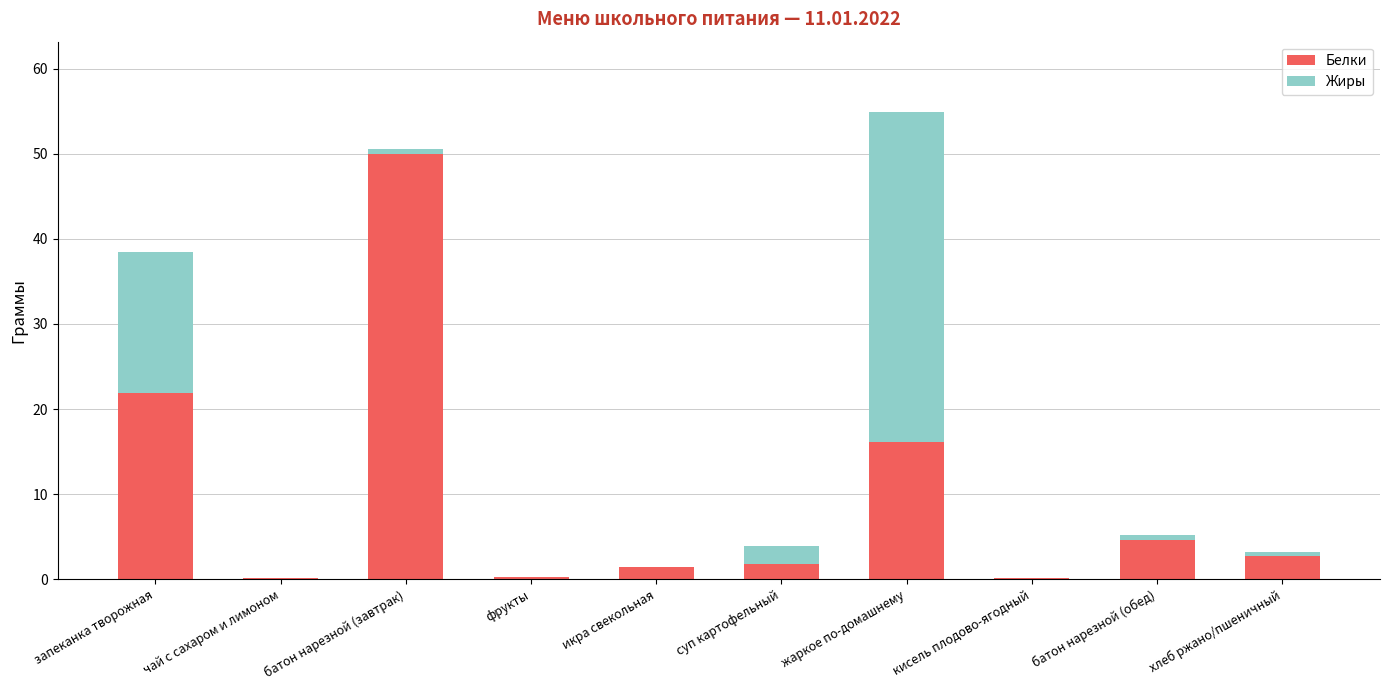

At which category is the sum across all series the highest?

жаркое по-домашнему